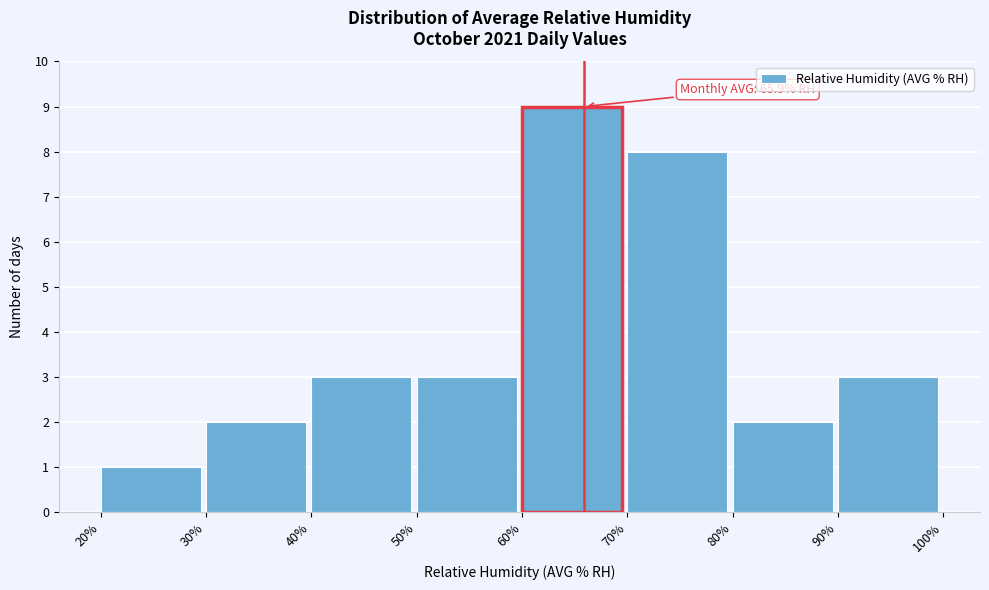

Which range on the x-axis has the tallest bar?

60% to 70%